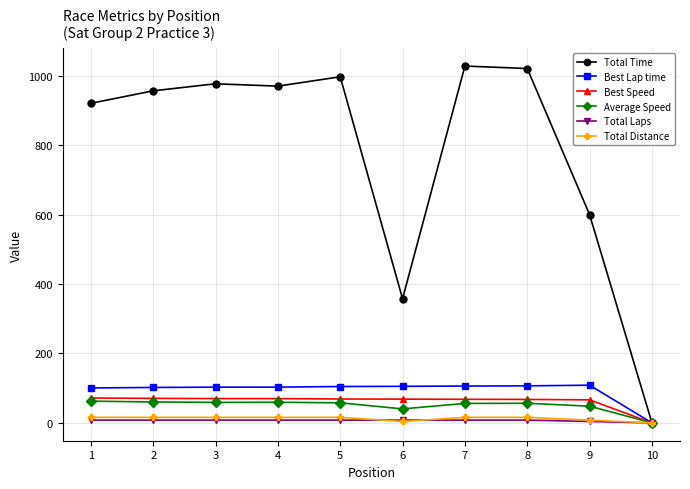

What are all the series names shown in the legend?

Total Time, Best Lap time, Best Speed, Average Speed, Total Laps, Total Distance